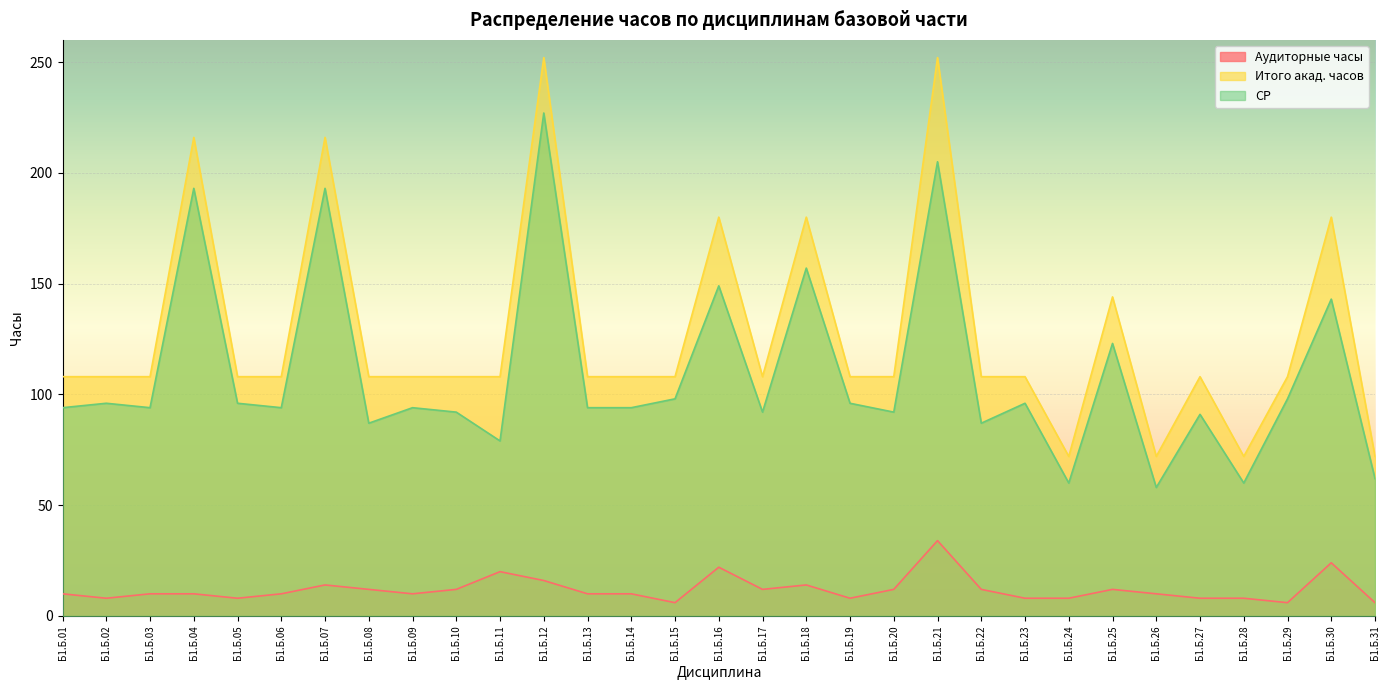

What is the value of the Итого акад. часов point at the 14th from the left?

108